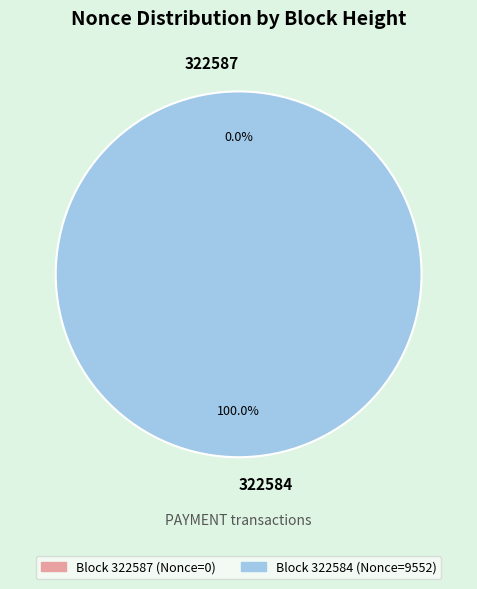

What portion of the pie excludes 322587?

100.0%